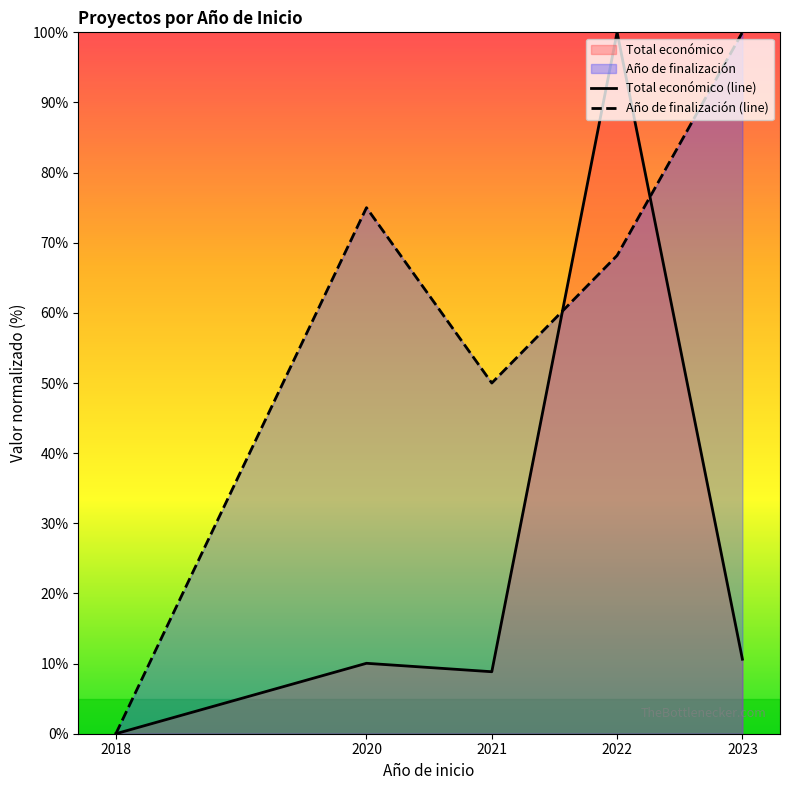

What is the difference between the maximum and minimum values in the Año de finalización (line) series?

100.0